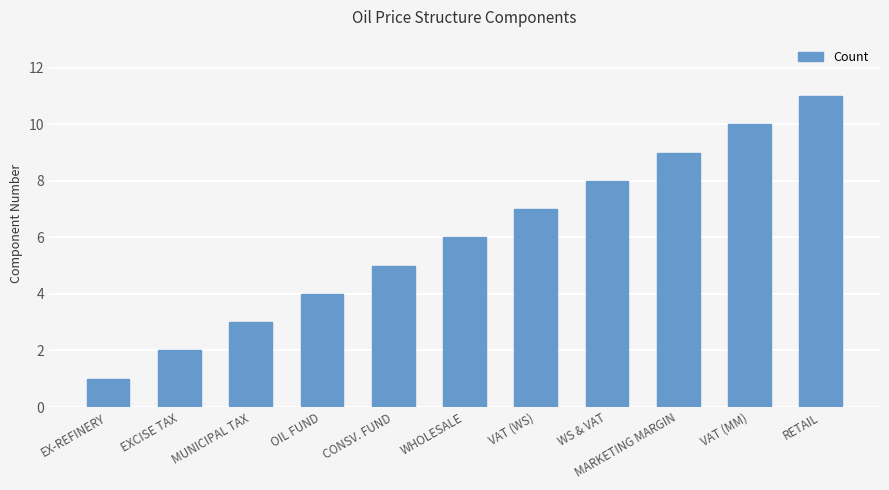

What is the minimum value shown in the chart?

1